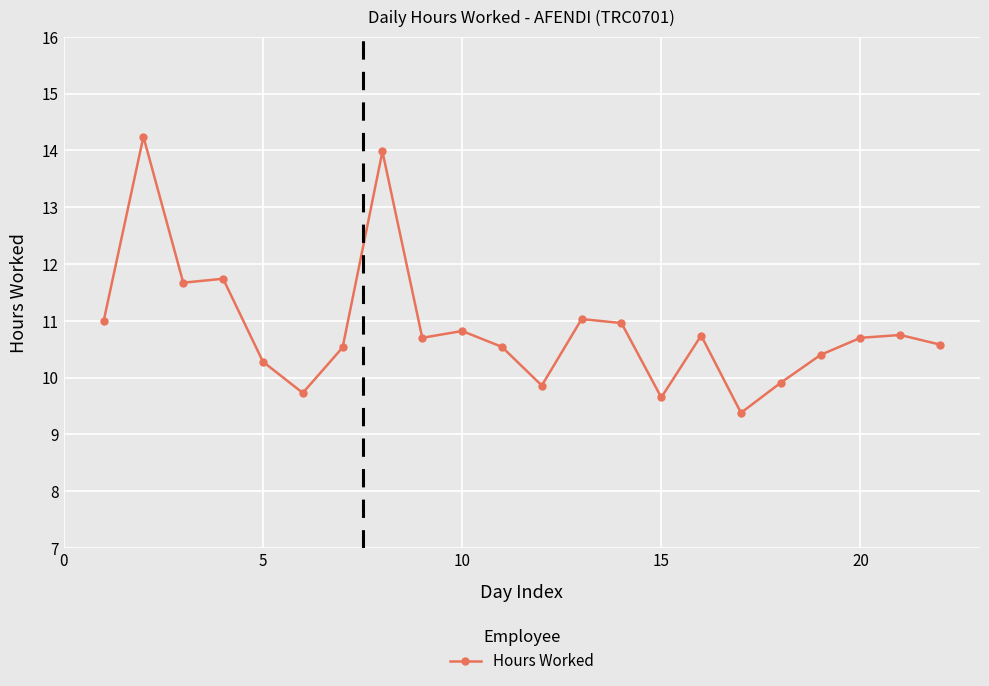

What is the difference between the maximum and minimum values?

4.9